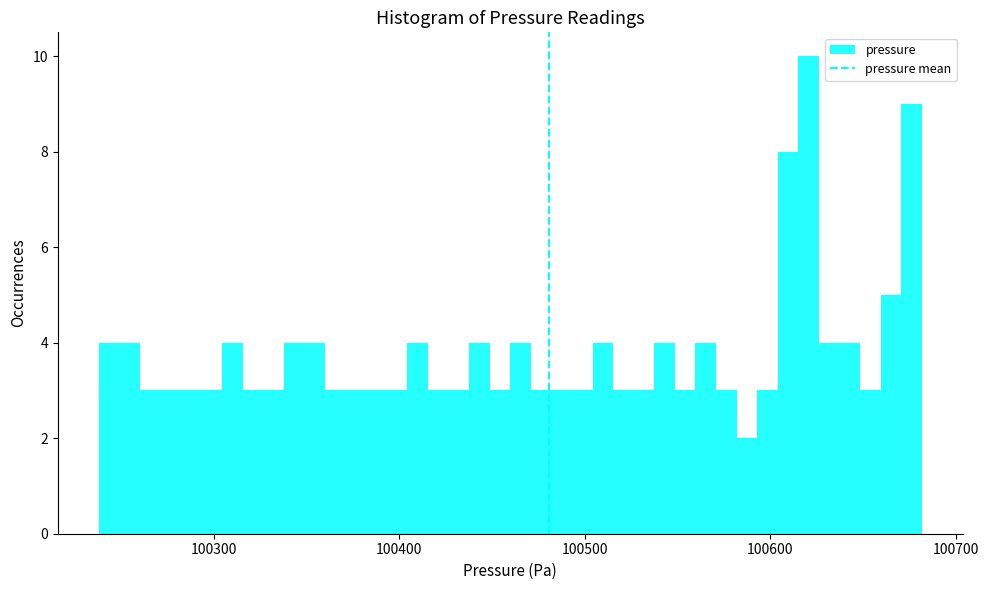

Read against the x-axis, roughly where is the centre of the tallest bar?

100620